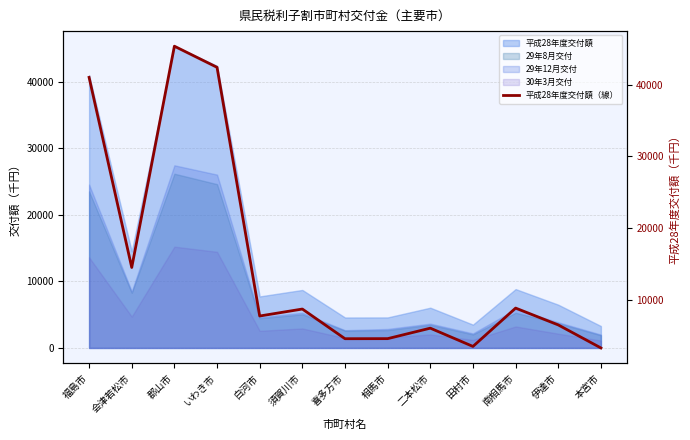

True or false: there are more than 1 points higher than both neighbors.

True